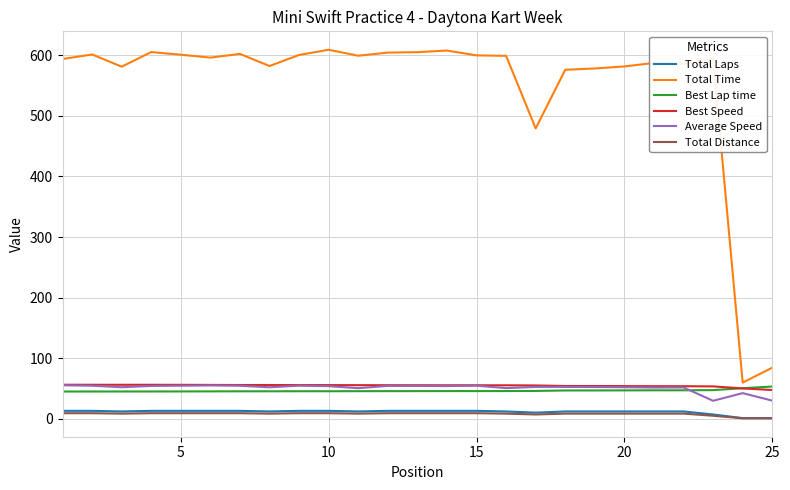

How many lines are shown in the chart?

6